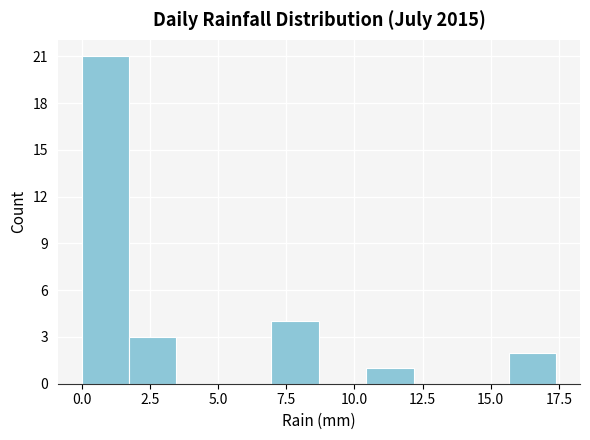

Around what value on the x-axis is the tallest bar? Give the approximate position of its centre, as read against the axis.

1.0